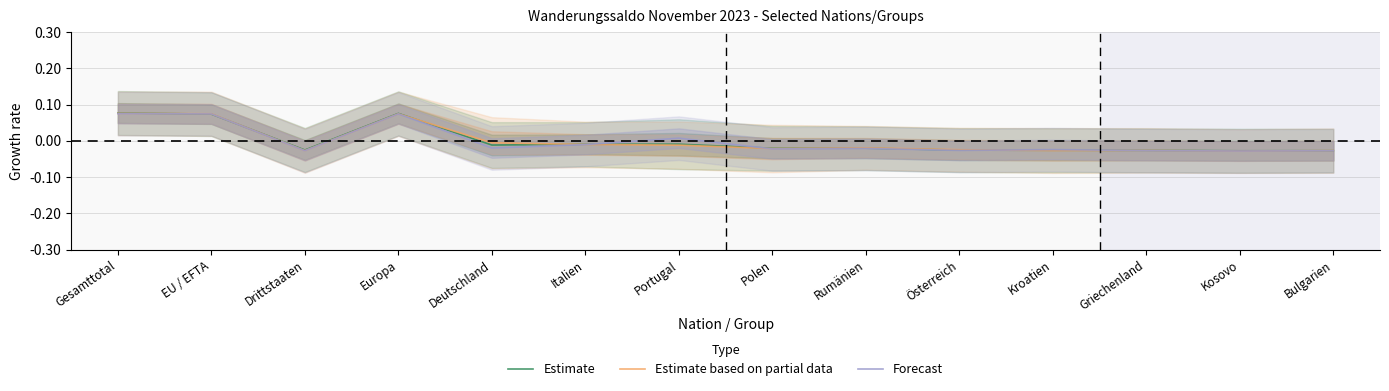

Reading right to left, list all the values displayed in this chart.

Estimate: -0.0	-0.0	-0.0	-0.0	-0.0	-0.0	-0.0	-0.0	-0.0	-0.0	0.1	-0.0	0.1	0.1
Estimate based on partial data: -0.0	-0.0	-0.0	-0.0	-0.0	-0.0	-0.0	-0.0	-0.0	-0.0	0.1	-0.0	0.1	0.1
Forecast: -0.0	-0.0	-0.0	-0.0	-0.0	-0.0	-0.0	0.0	-0.0	-0.0	0.1	-0.0	0.1	0.1